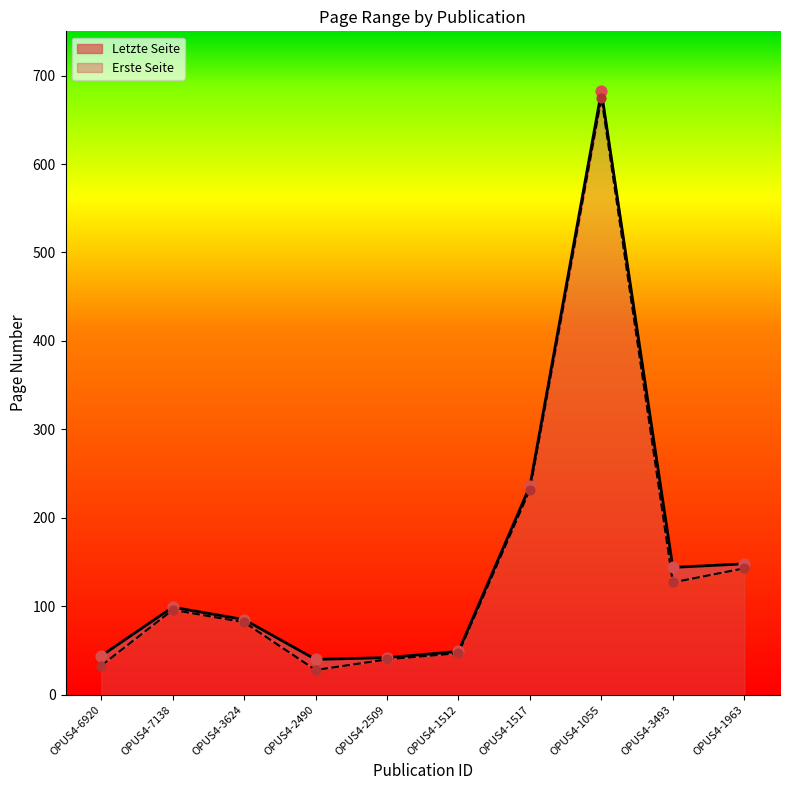

At how many categories does at least one series exceed 199?

2